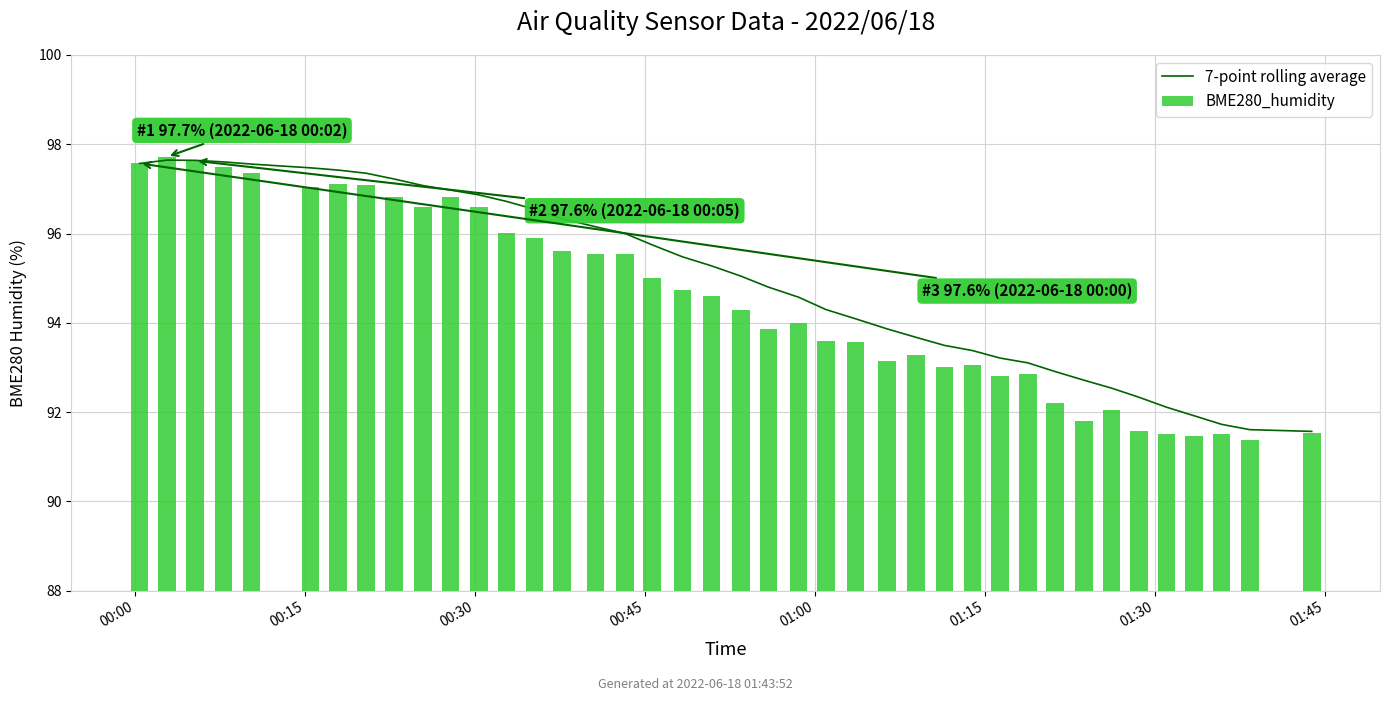

What is the lowest value of the BME280_humidity series?

91.4